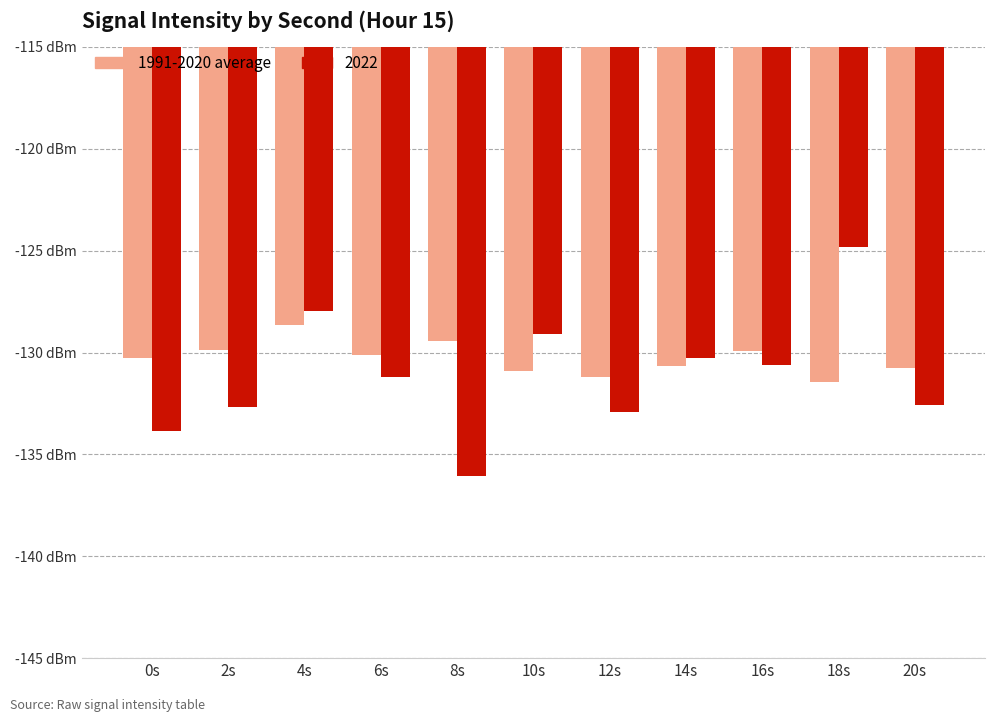

Which category has the highest value across all series?

18s